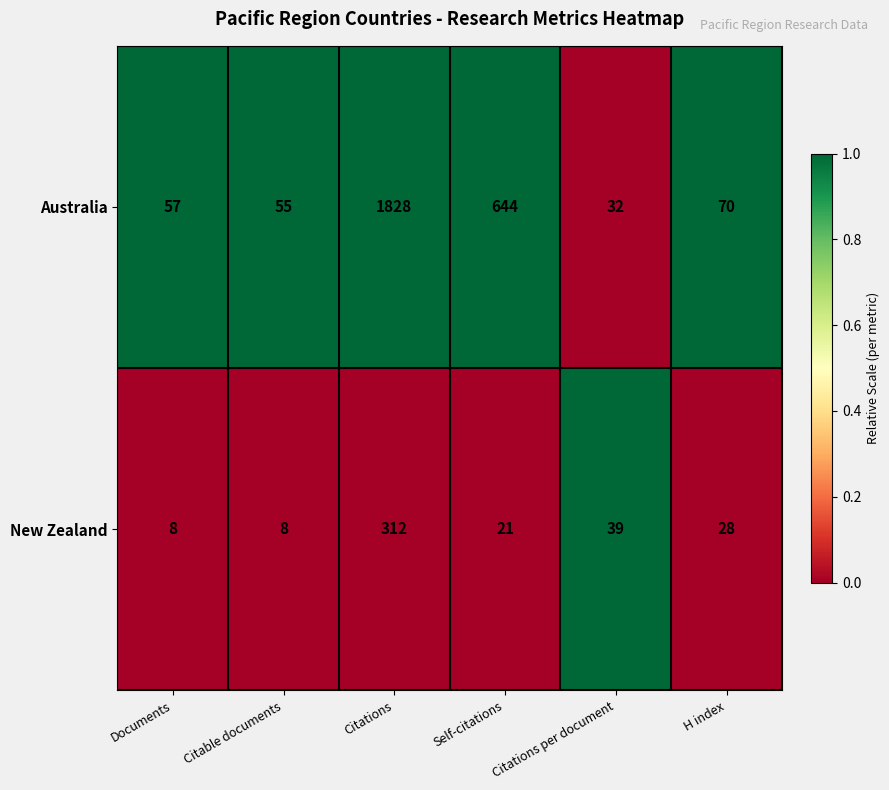

Between Documents and Citations, which series saw the biggest shift?

Australia